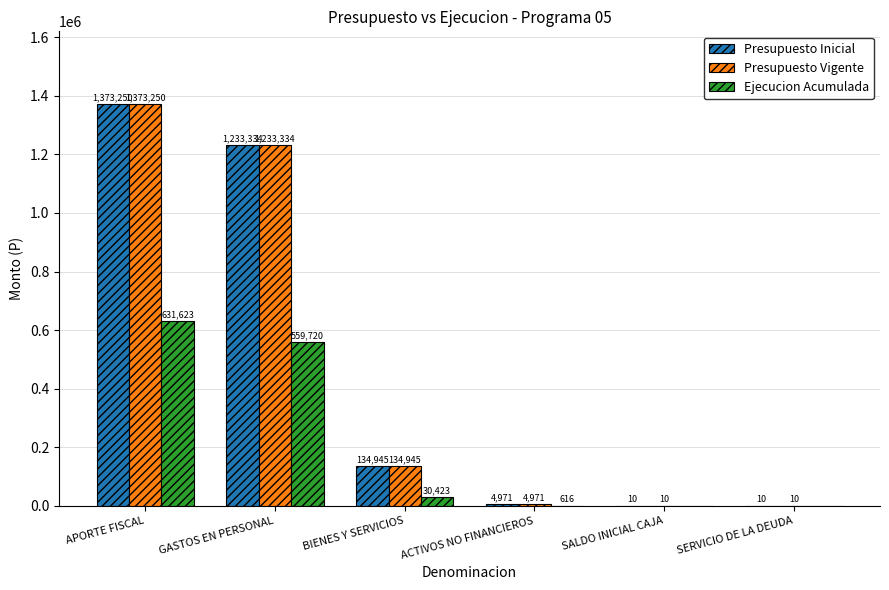

What is the sum of the Presupuesto Vigente values at SALDO INICIAL CAJA and GASTOS EN PERSONAL?

1233344